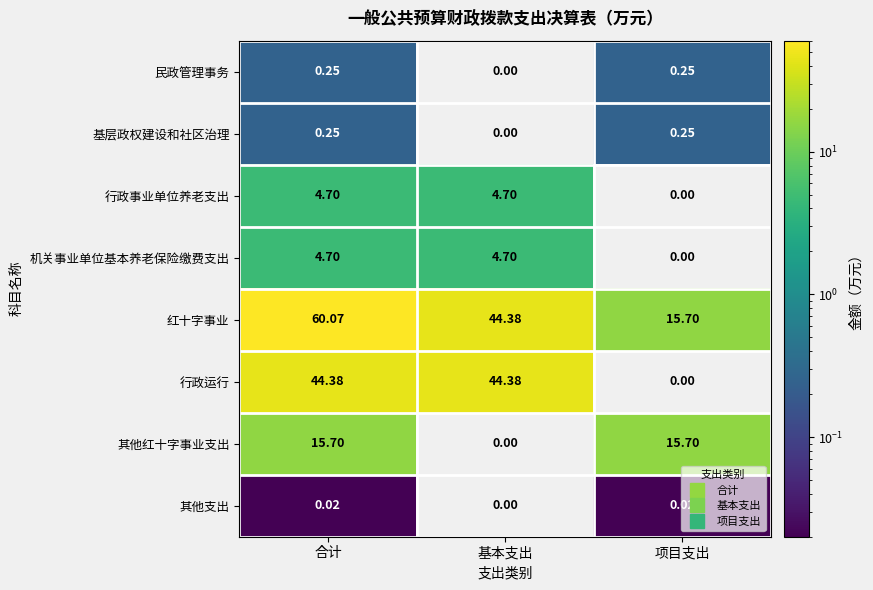

Which label corresponds to the largest value in the chart?

合计